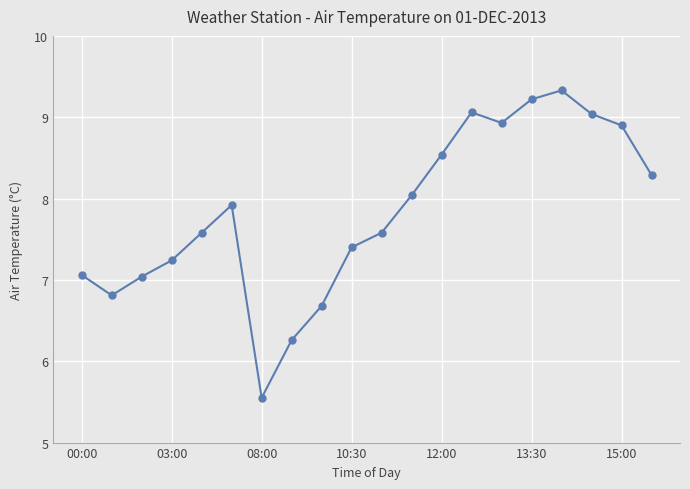

What is the maximum value shown in the chart?

9.3